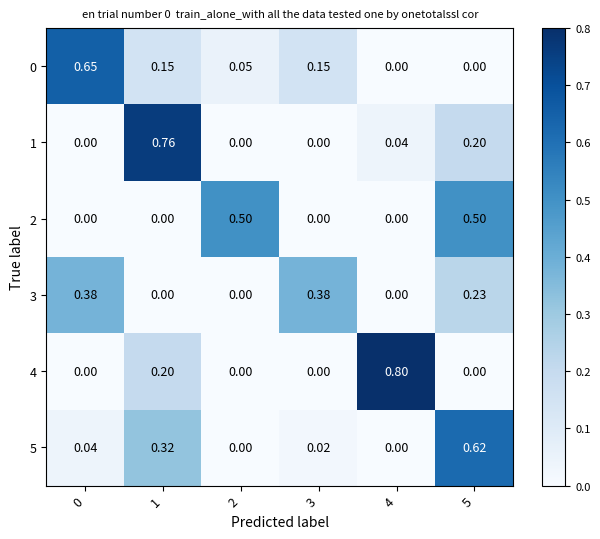

Is the value of 0 at 1 greater than the value of 5 at 5?

No